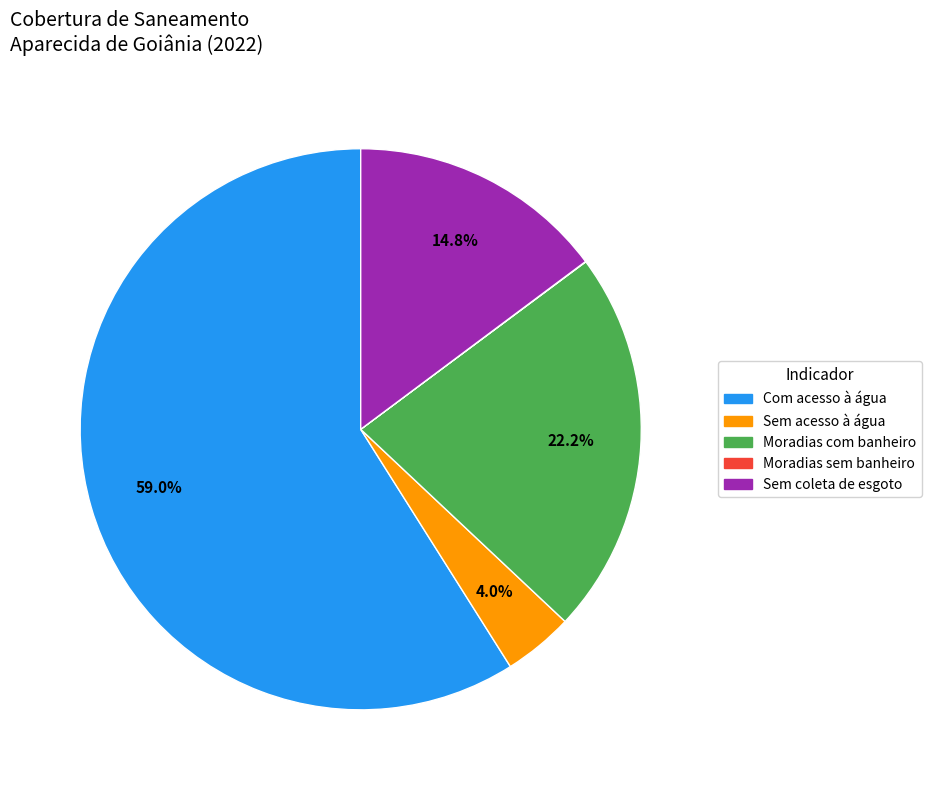

Is there a majority slice in this chart?

Yes